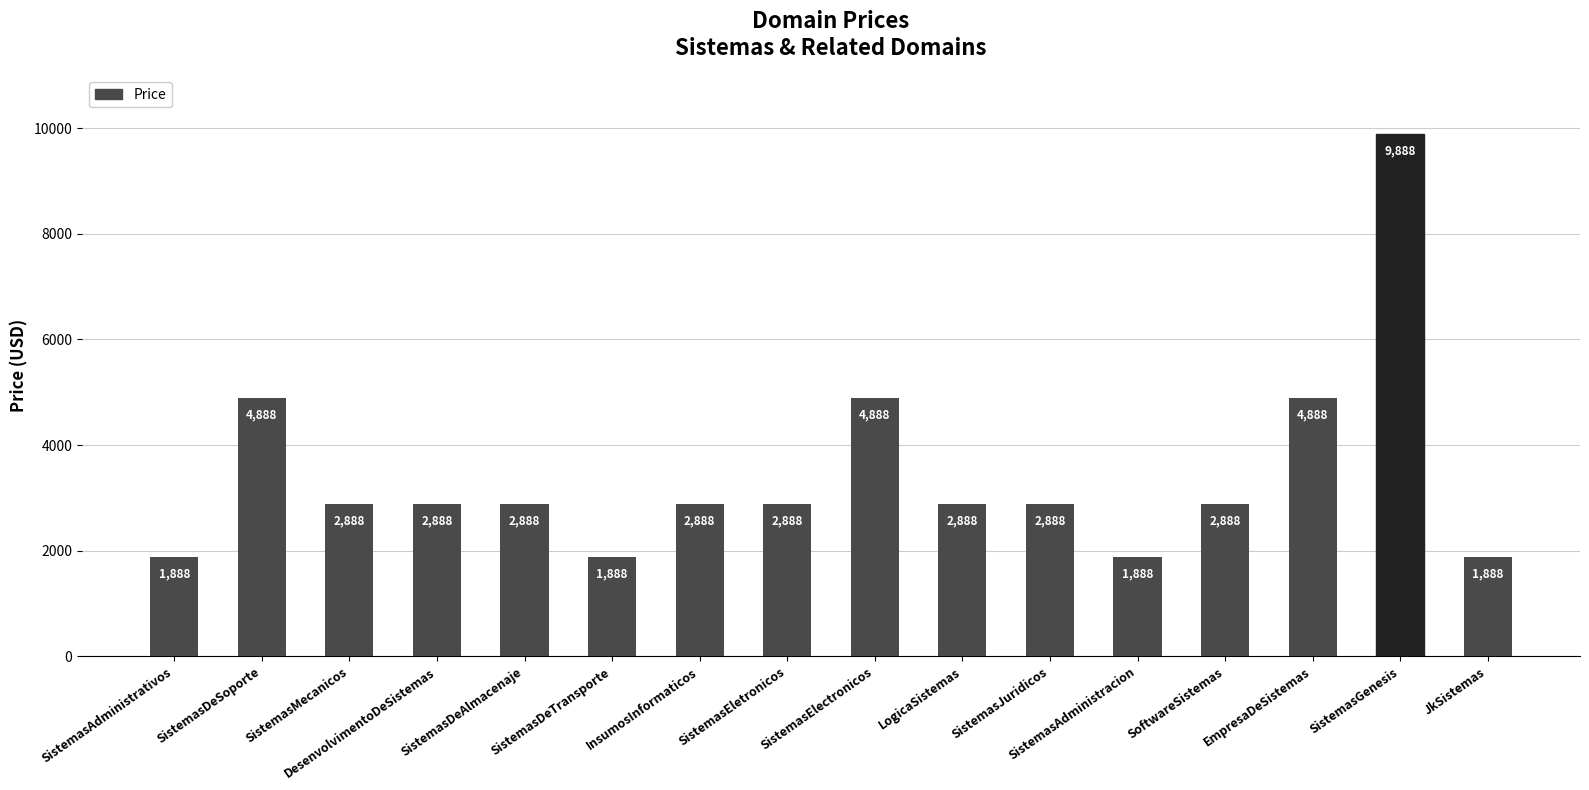

What is the value of the 13th bar from the left?

2888